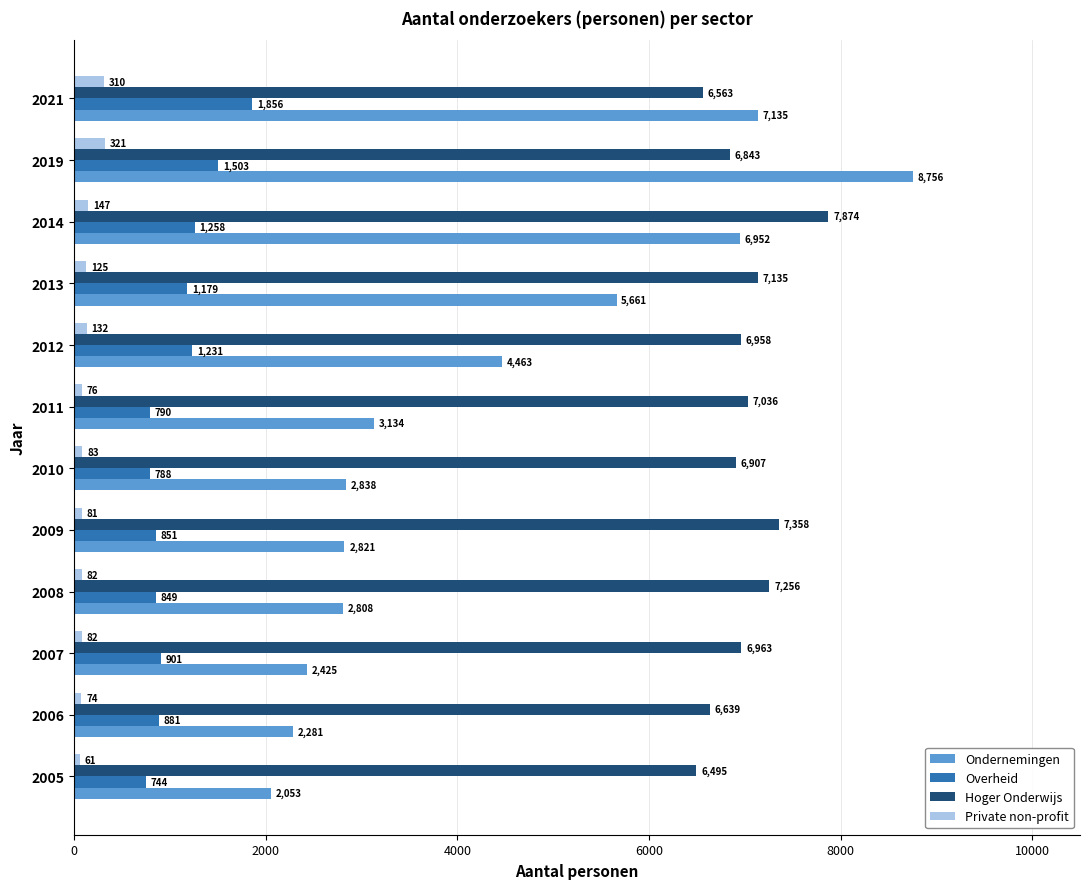

What is the difference between the highest and lowest values at 2005?

6434